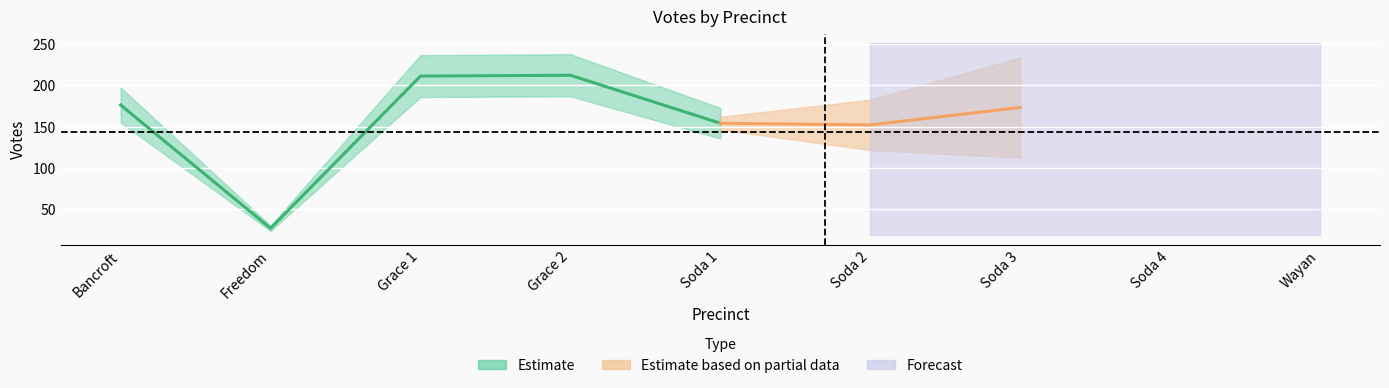

Where is the first local maximum for Total Votes Cast?

Grace 2